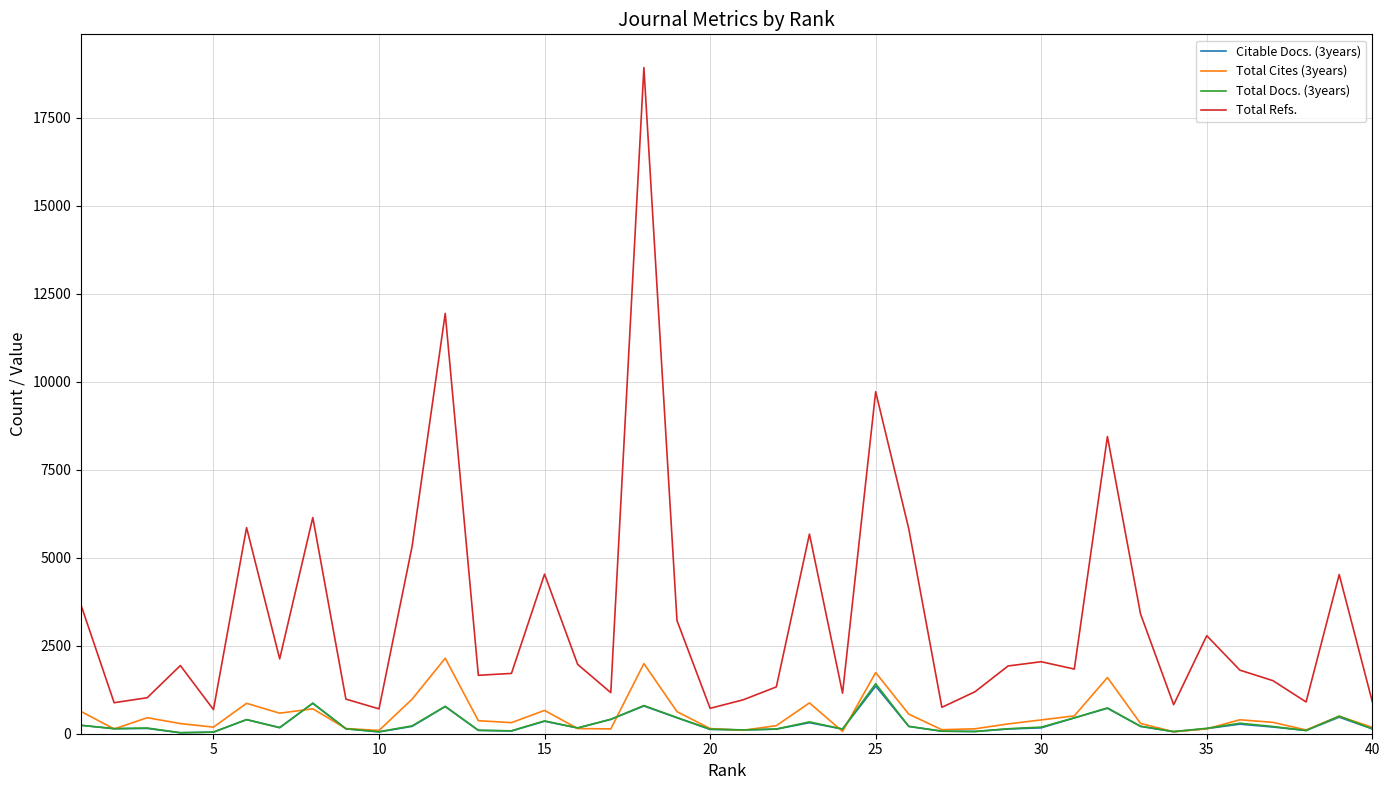

True or false: Total Cites (3years) and Total Refs. cross at least once.

False